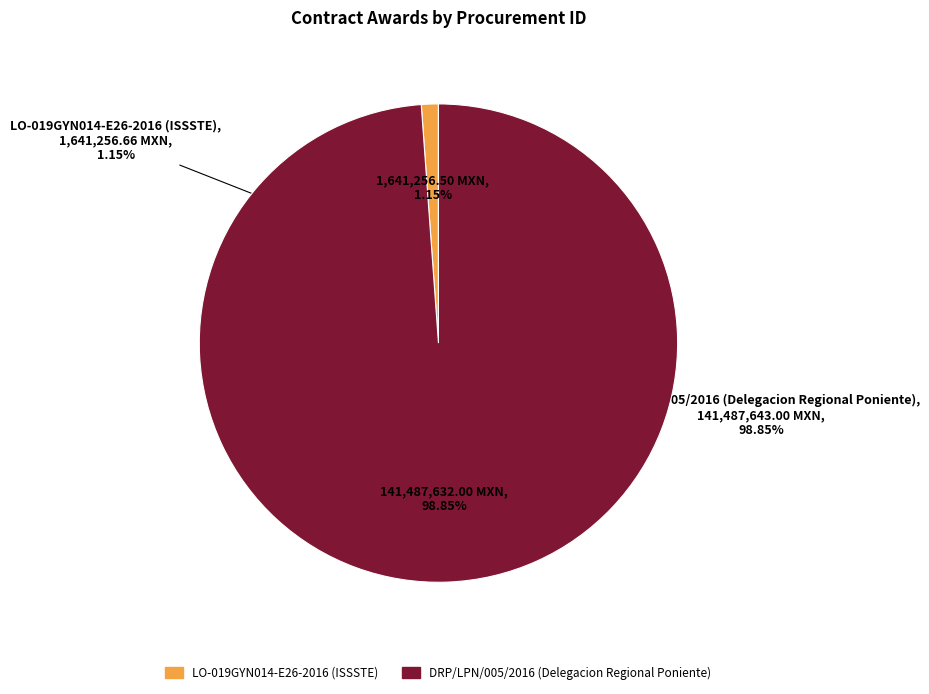

To the nearest percent, what is the average slice percentage?

50%